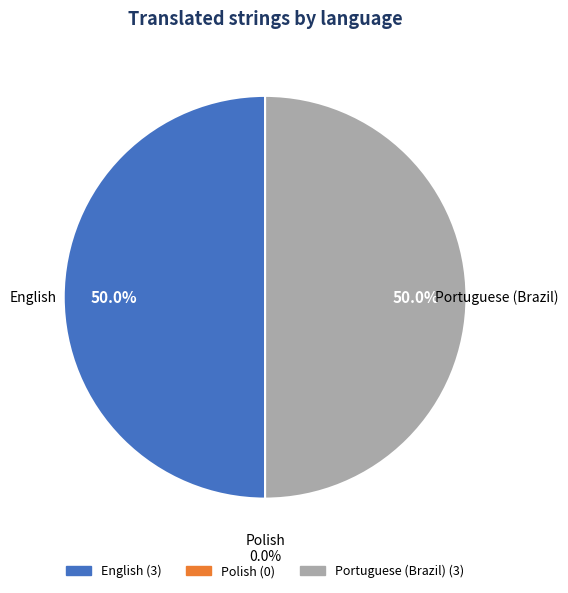

What is the change in value from Polish to Portuguese (Brazil)?

+3